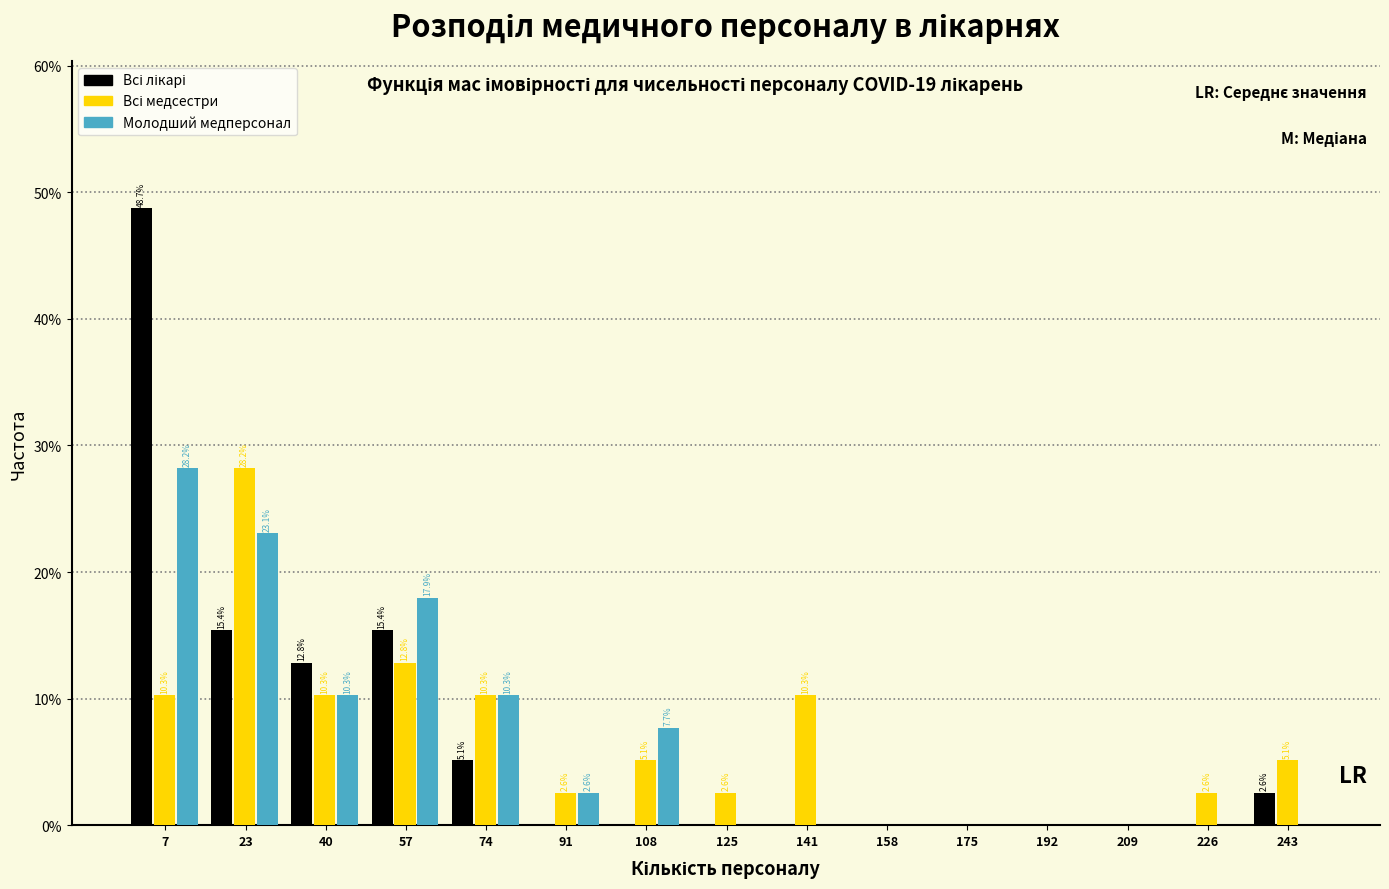

Does the chart contain stacked bars?

No